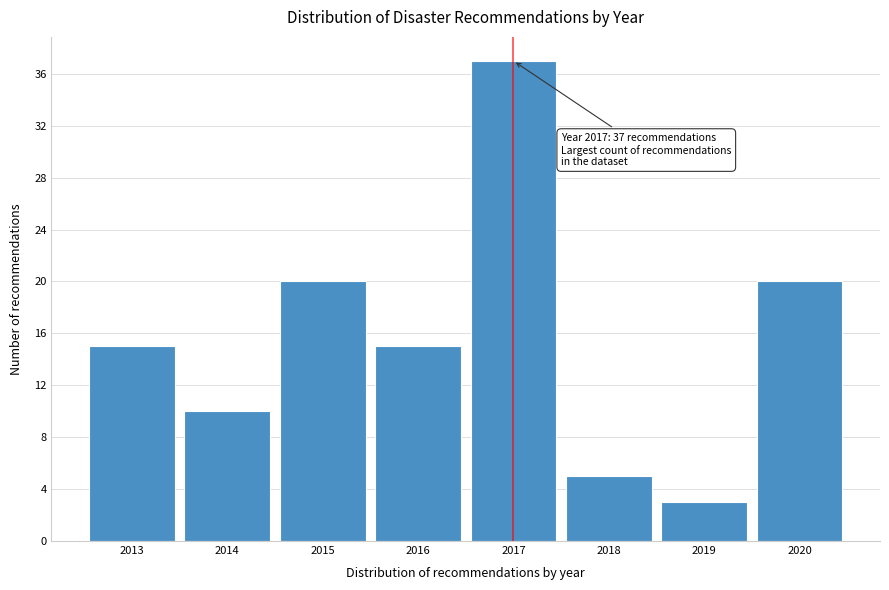

Which range on the x-axis has the tallest bar?

2016.5 to 2017.5